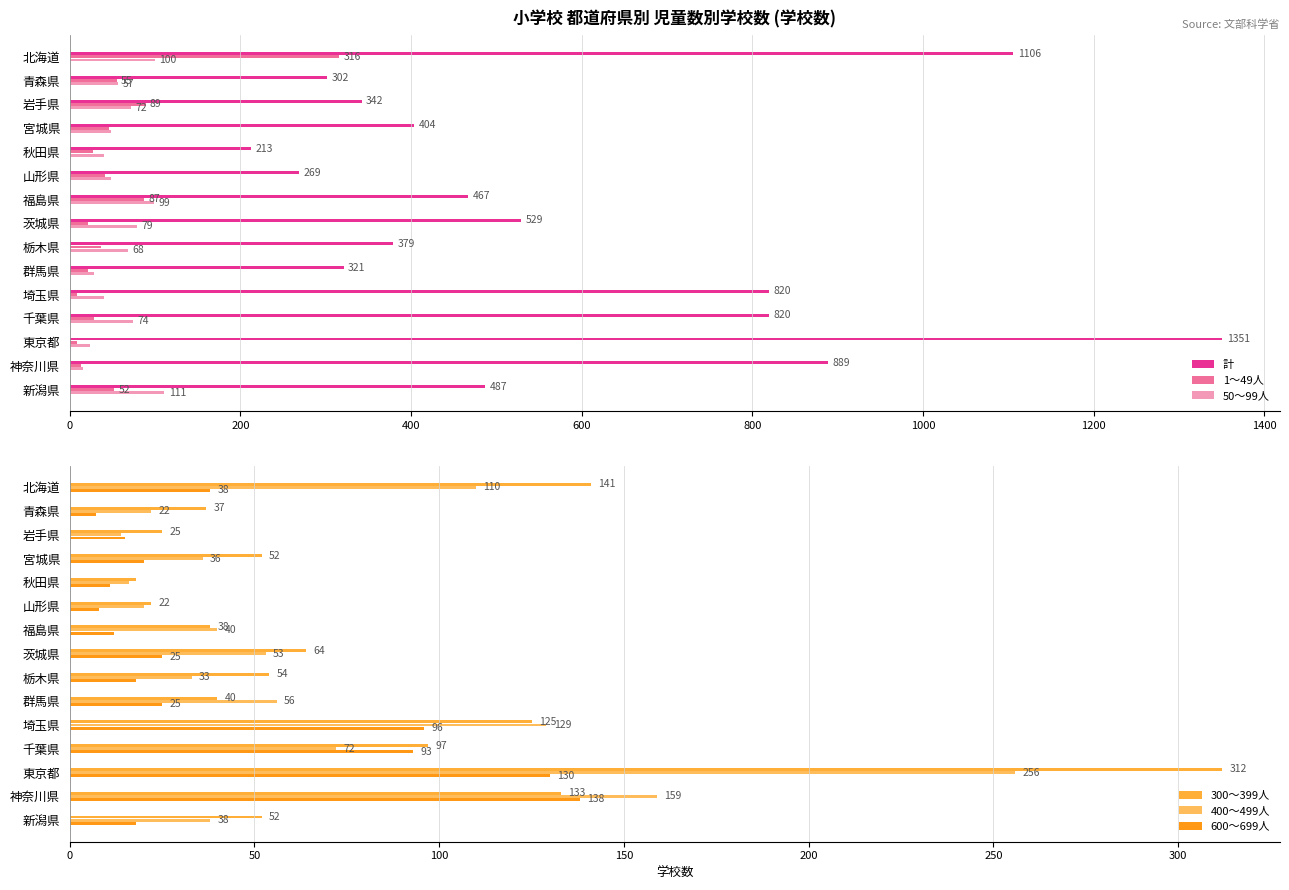

True or false: 1～49人 has a value of 206 at 北海道.

False